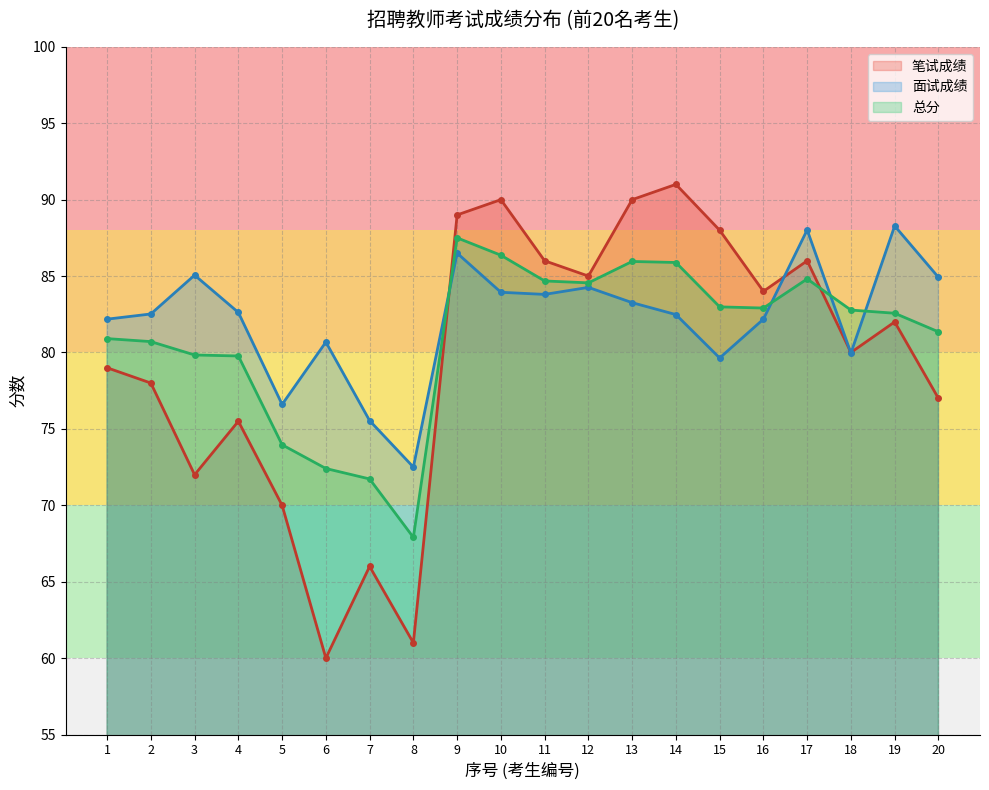

Where does the 笔试成绩 series first go above 82?

9